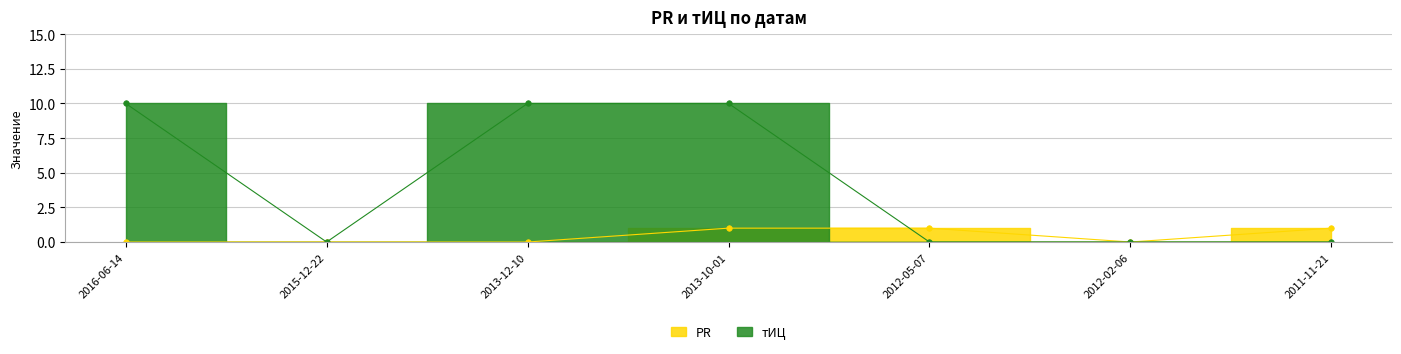

What is the label of the 6th point from the left?

2012-02-06